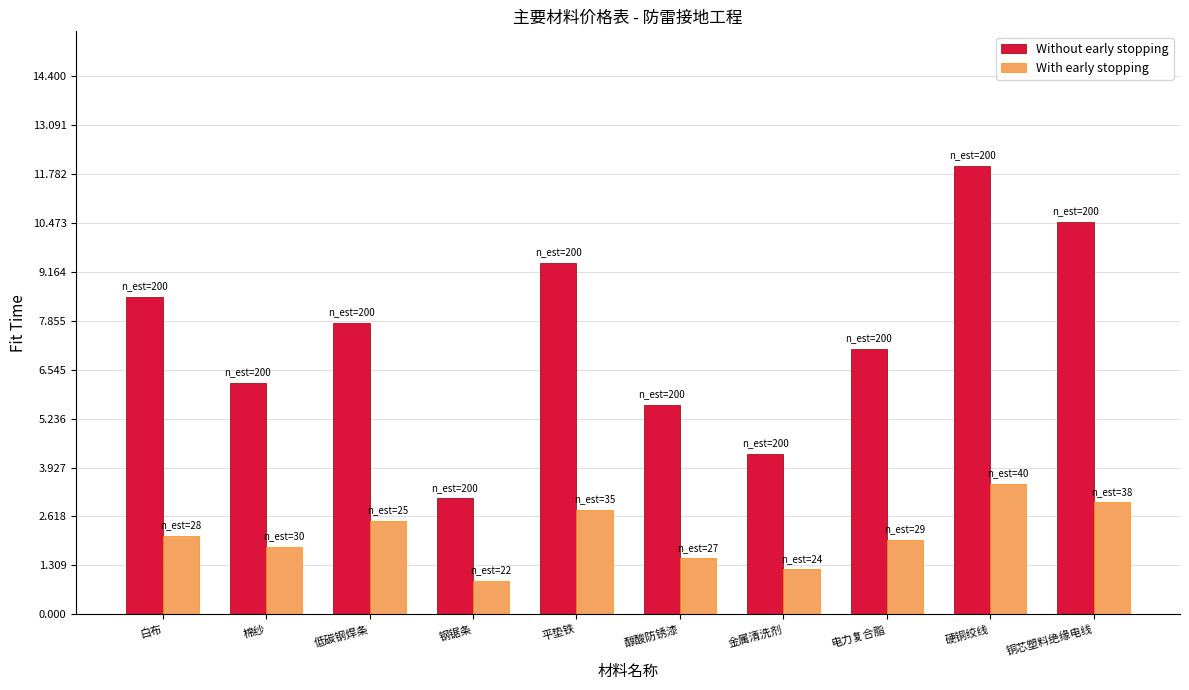

Which series has the widest spread of values?

Without early stopping